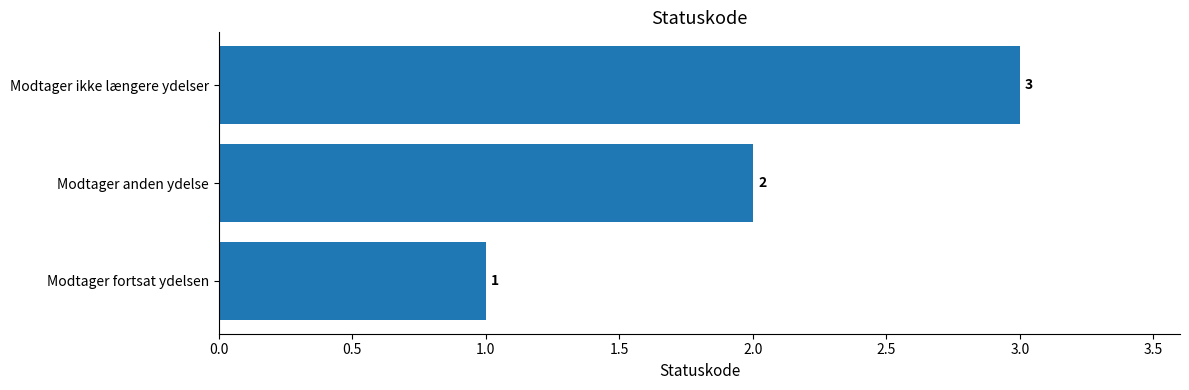

Does the chart contain stacked bars?

No